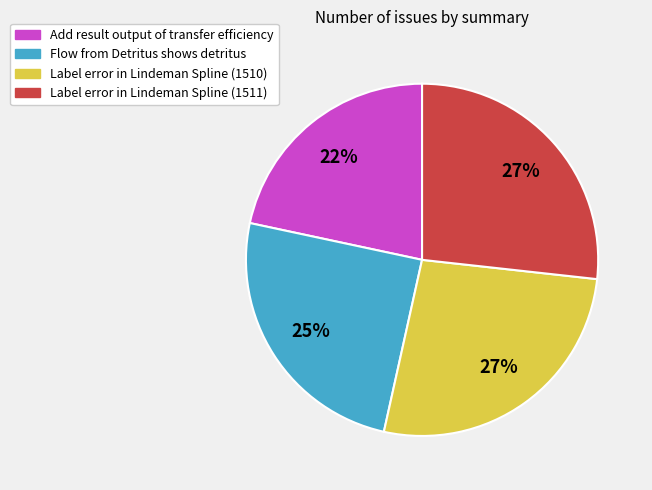

What percentage is the Add result output of transfer efficiency slice, to the nearest percent?

22%